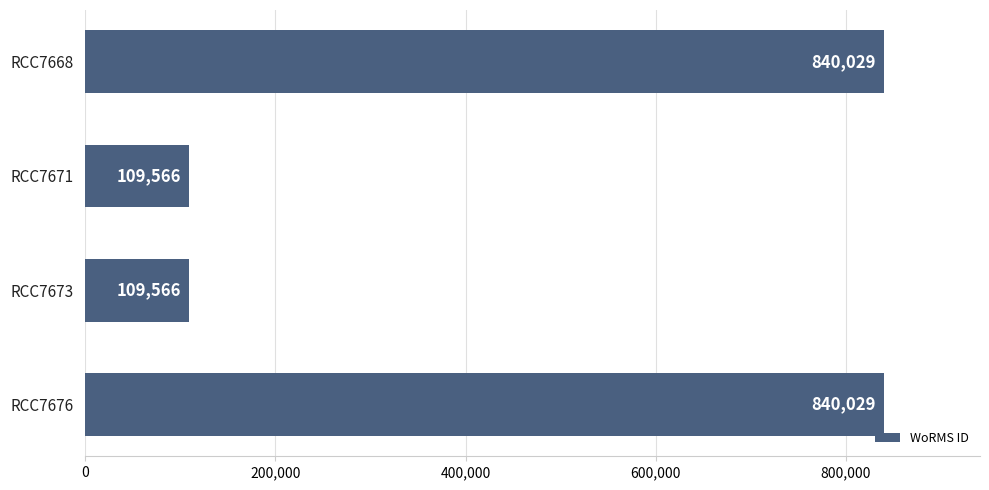

The value at RCC7673 is 109566. True or false?

True